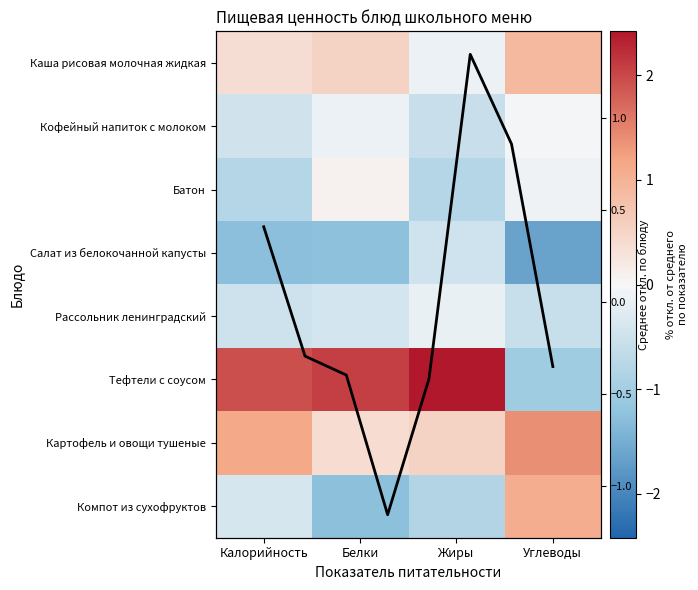

How many positive values does the Тефтели с соусом series have?

3